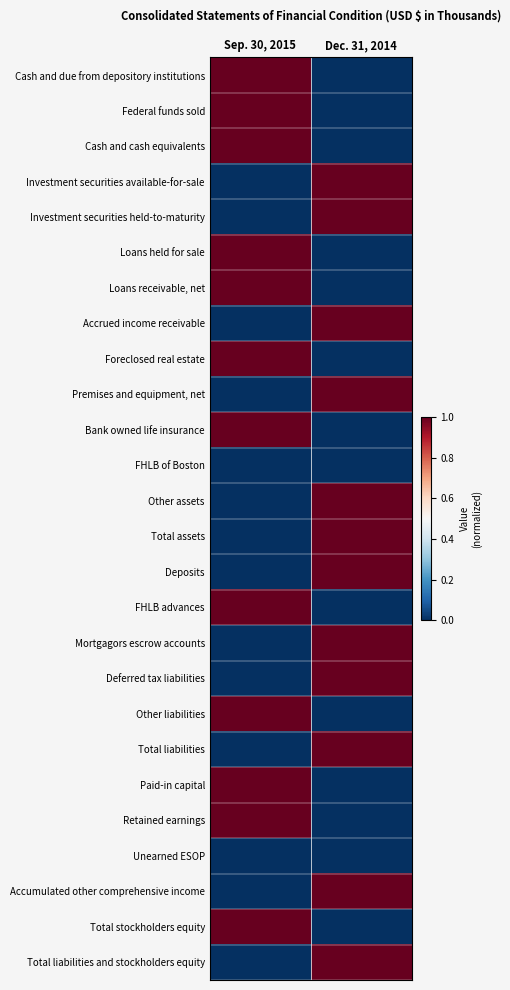

Which has a higher value, Sep. 30, 2015 or Dec. 31, 2014?

Sep. 30, 2015